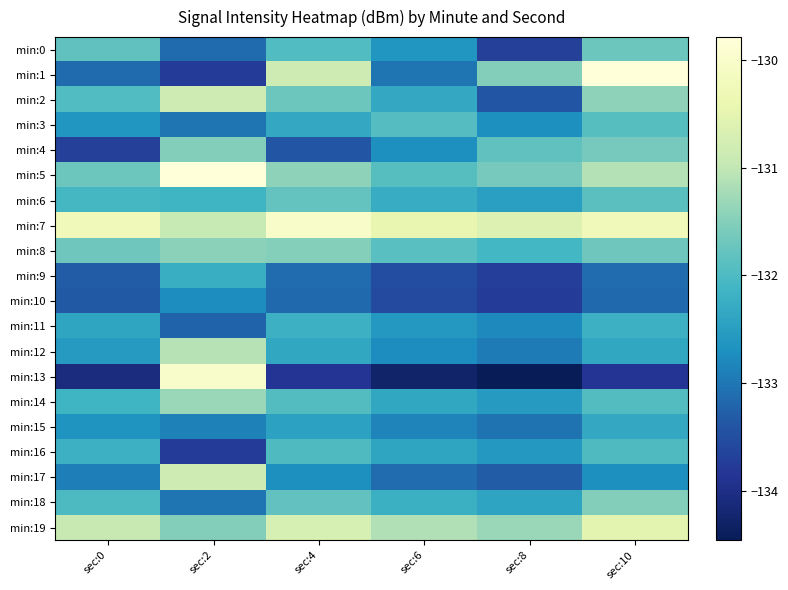

Which category has the lowest value across all series?

sec:8